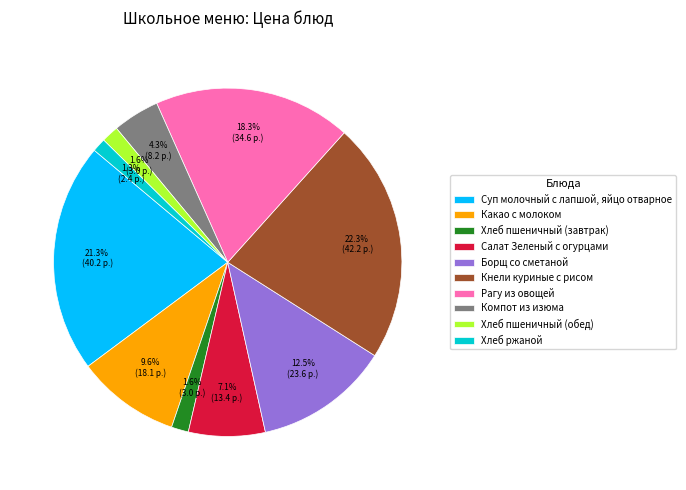

To the nearest percent, what is the average slice percentage?

10%